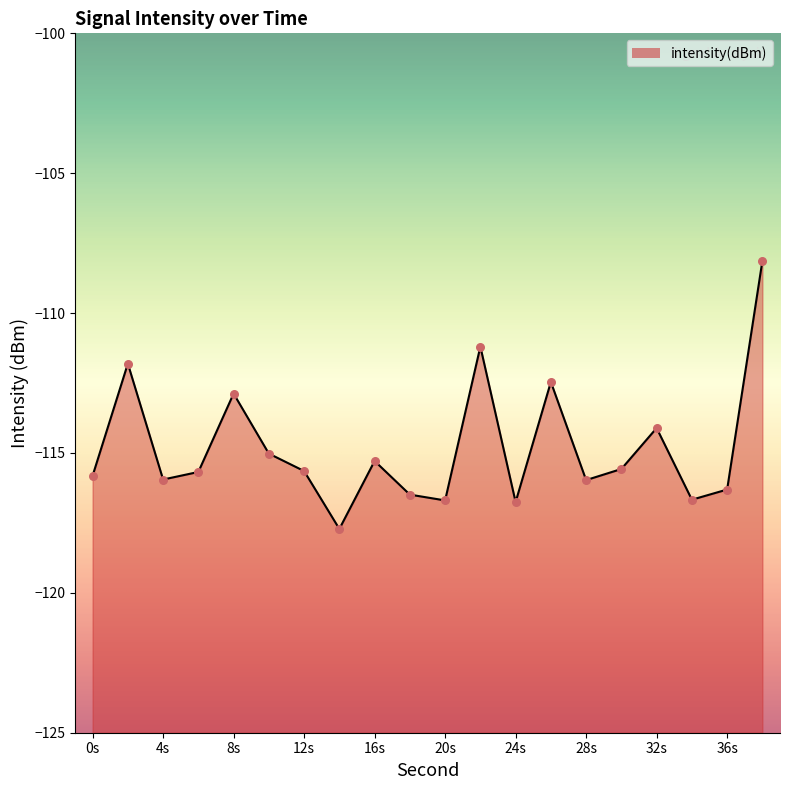

What is the change in value from 10 to 30?

-0.5